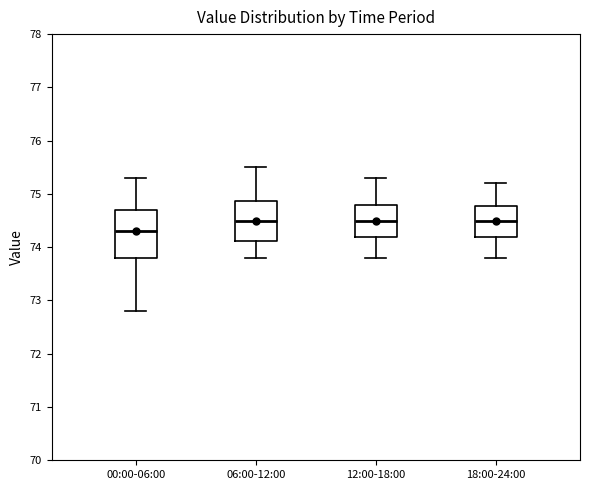

Where is the upper edge of the box for 12:00-18:00 on the y-axis? The values are not printed on the chart, so give them approximately, as read against the axis.

74.8